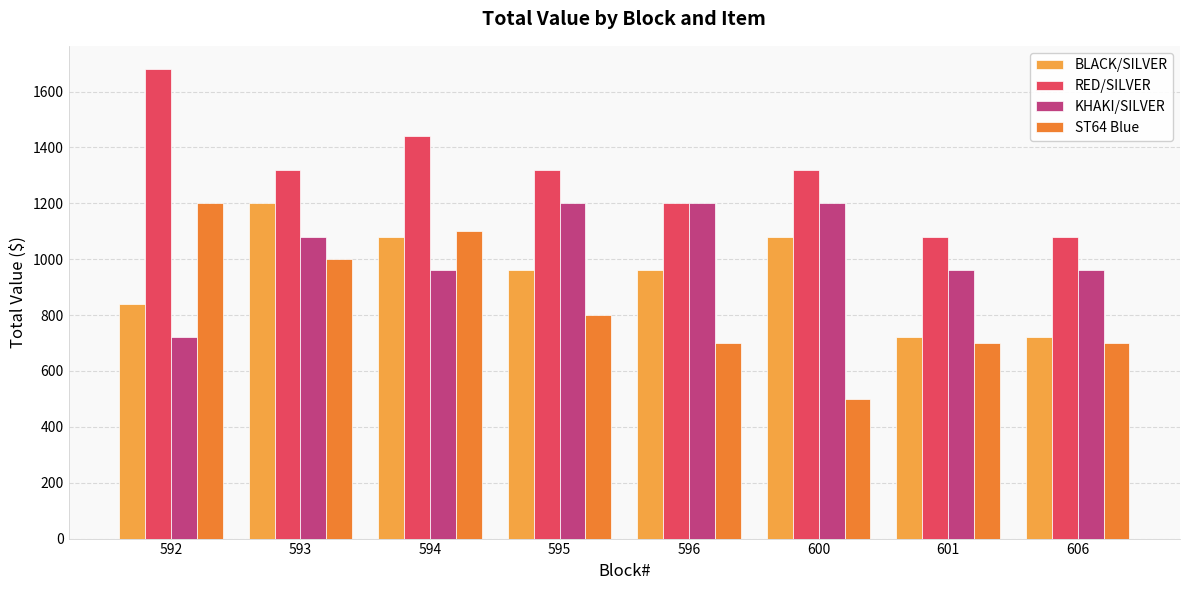

How many bars are there in total?

32